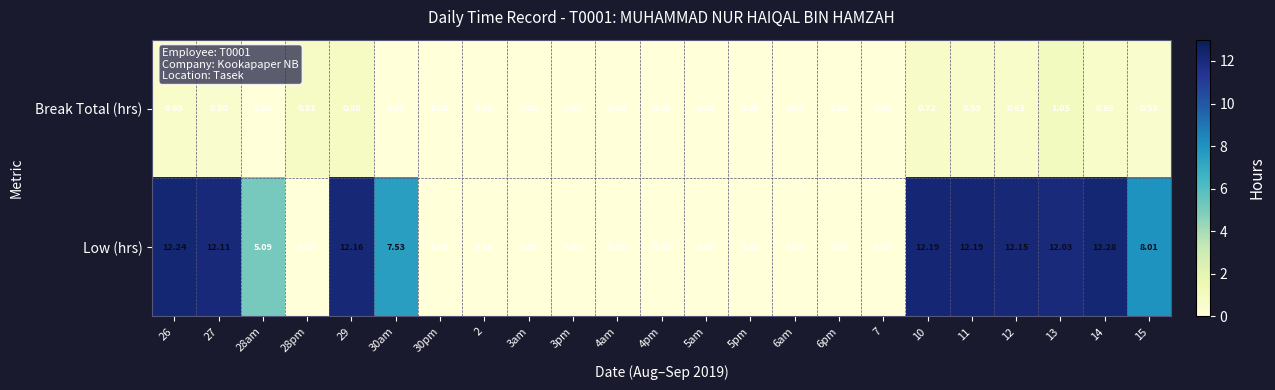

Which series has the widest spread of values?

Low (hrs)